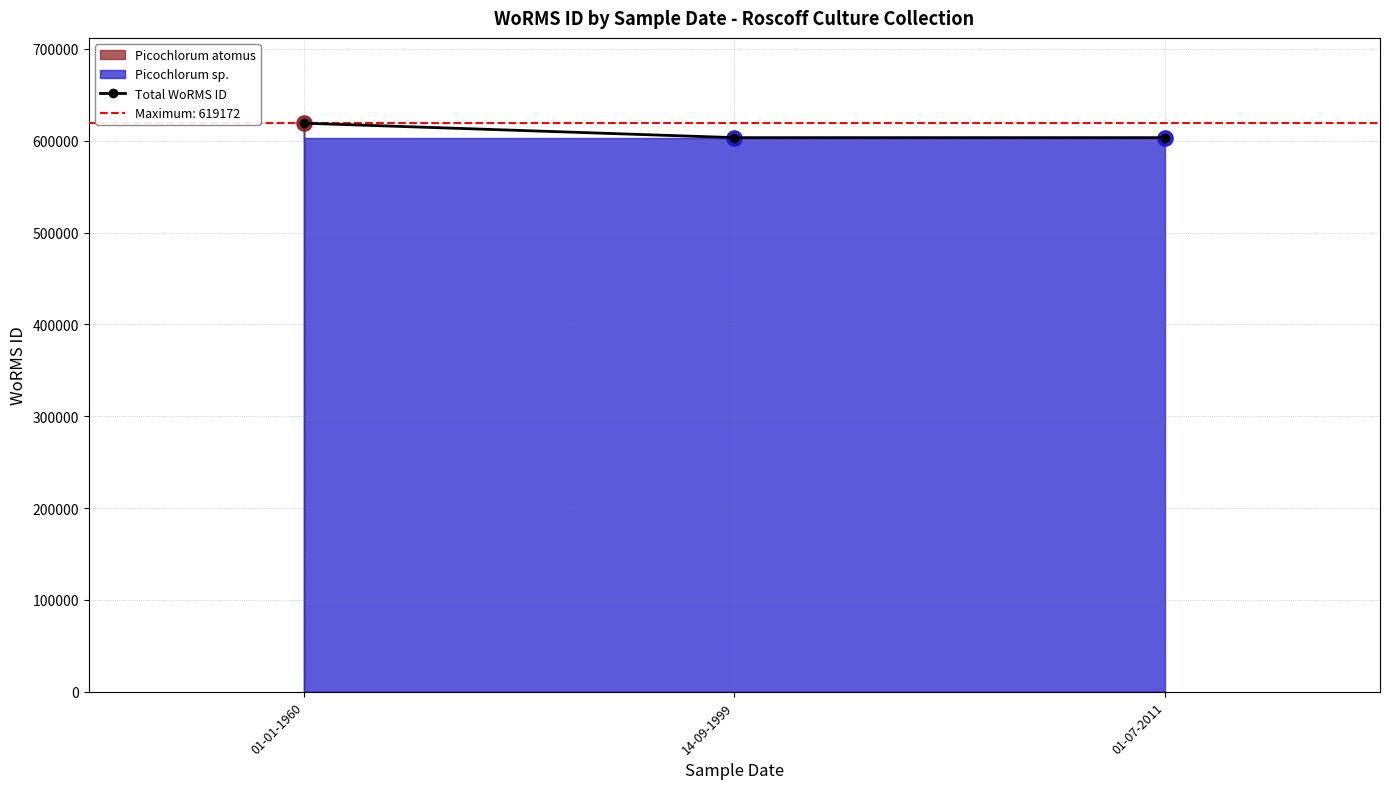

What is the ratio of the value at 01-01-1960 to the value at 14-09-1999?

1.0